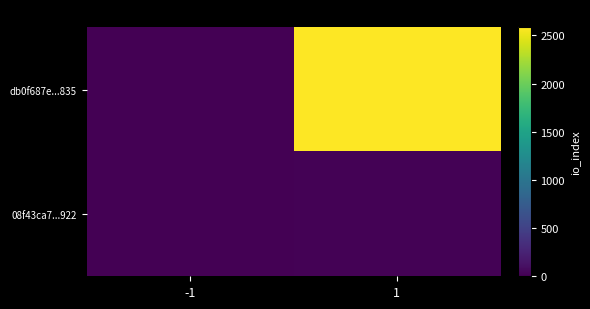

Which series has the largest total across all categories?

db0f687e...835